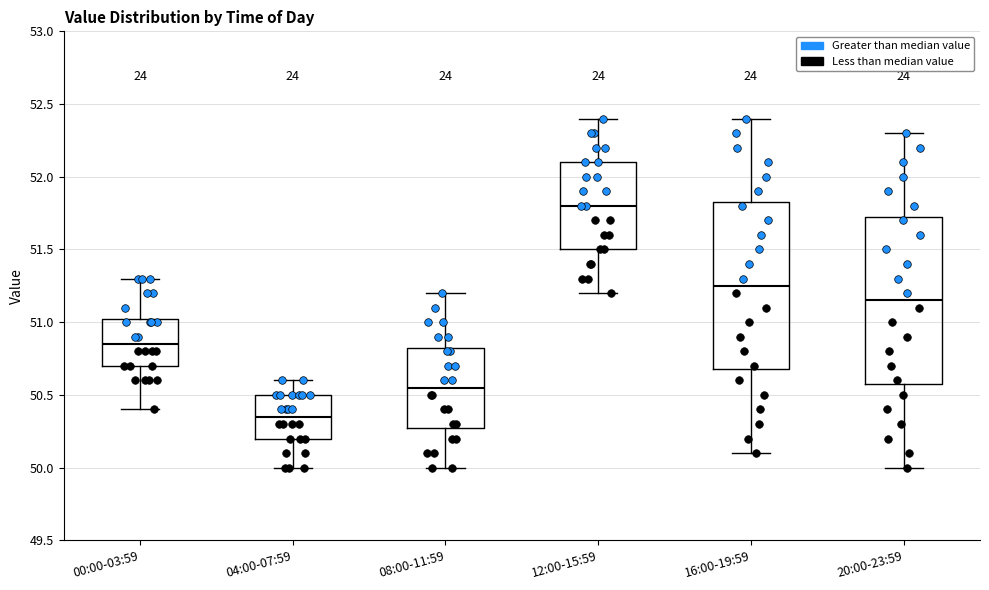

Reading left to right, transcribe this box plot: for each box, give where its median line is, the range the box spans, and where its two whiskers end, as read against the y-axis. The values are not printed on the chart, so give them approximately, as read against the axis.

00:00-03:59: median 50.85, box 50.70 to 51.05, whiskers 50.40 to 51.30
04:00-07:59: median 50.35, box 50.20 to 50.50, whiskers 50.00 to 50.60
08:00-11:59: median 50.55, box 50.30 to 50.85, whiskers 50.00 to 51.20
12:00-15:59: median 51.80, box 51.50 to 52.10, whiskers 51.20 to 52.40
16:00-19:59: median 51.25, box 50.70 to 51.85, whiskers 50.10 to 52.40
20:00-23:59: median 51.15, box 50.60 to 51.75, whiskers 50.00 to 52.30